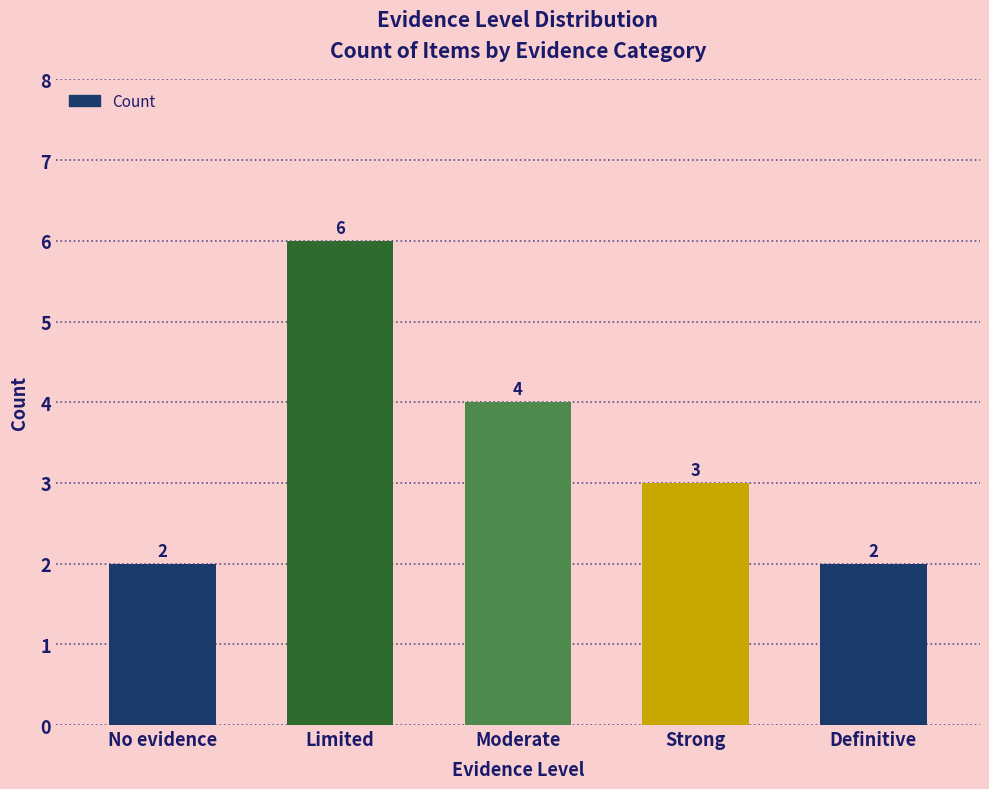

How many bars are there in total?

5